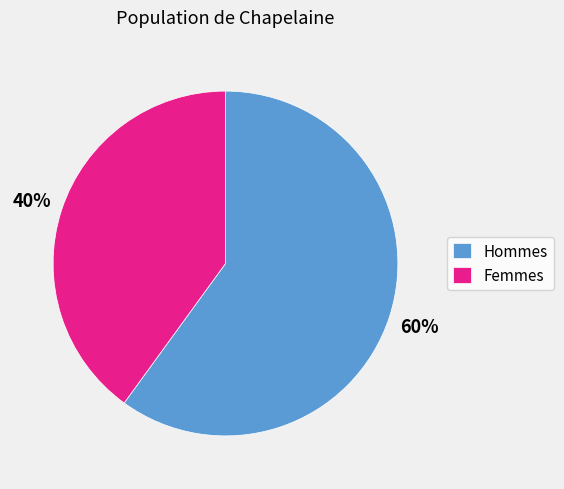

Which category has the smallest portion of the pie?

Femmes